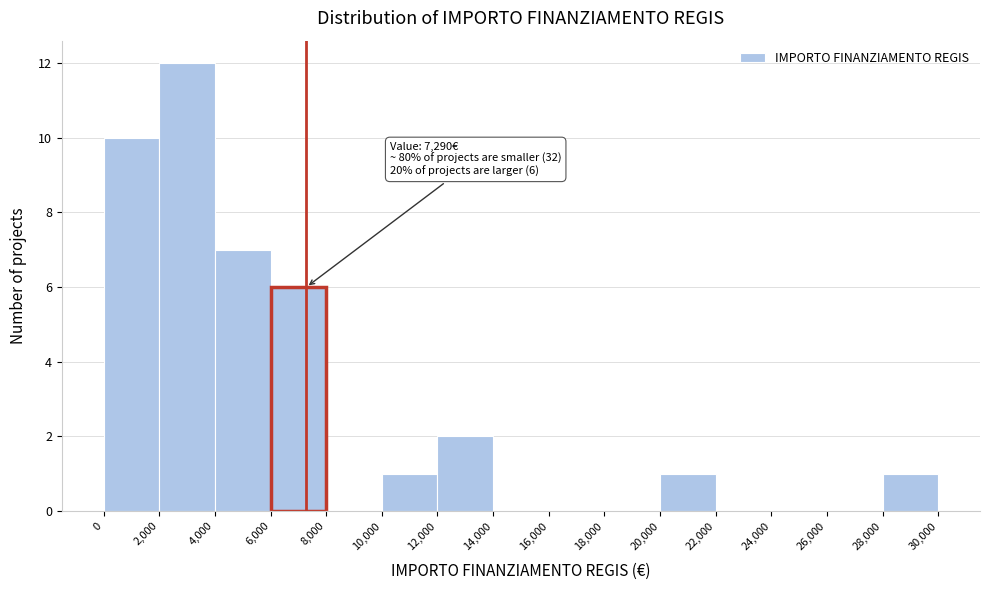

Over which range of the x-axis is the bar tallest?

2,000 to 4,000